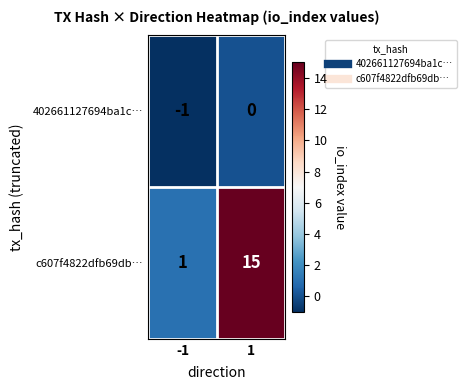

Reading right to left, list all the values displayed in this chart.

402661127694ba1c…: 0	-1
c607f4822dfb69db…: 15	1